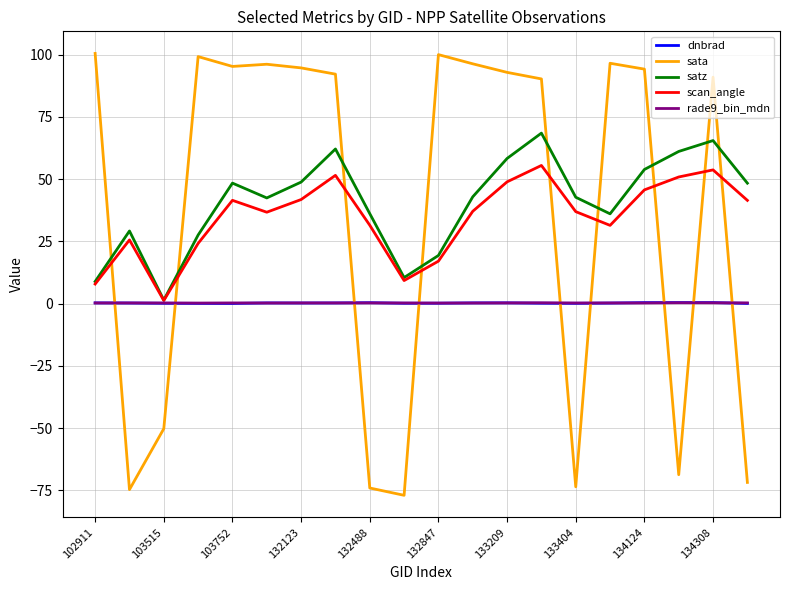

True or false: sata and scan_angle intersect in this chart.

True